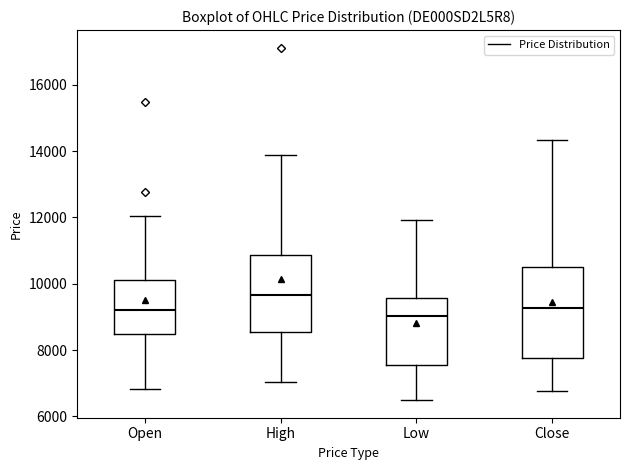

Where is the upper edge of the box for Open on the y-axis? The values are not printed on the chart, so give them approximately, as read against the axis.

10200